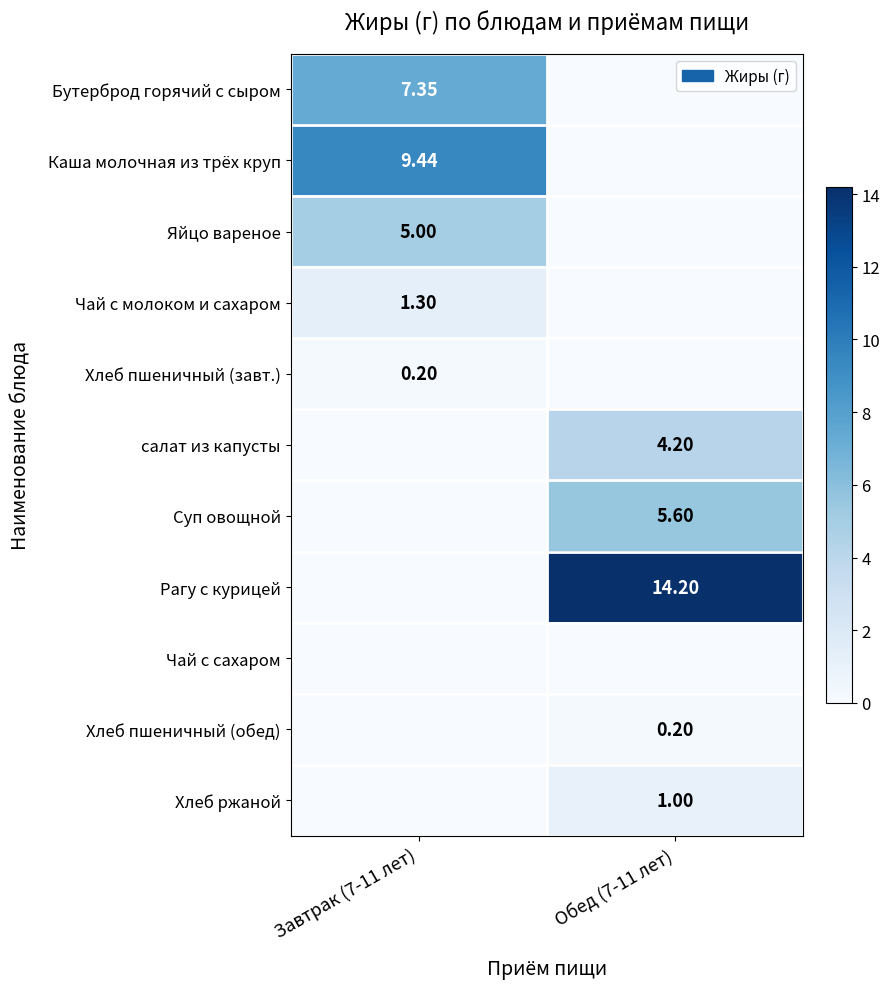

Is the value of Рагу с курицей at Обед (7-11 лет) greater than the value of Каша молочная из трёх круп at Завтрак (7-11 лет)?

Yes